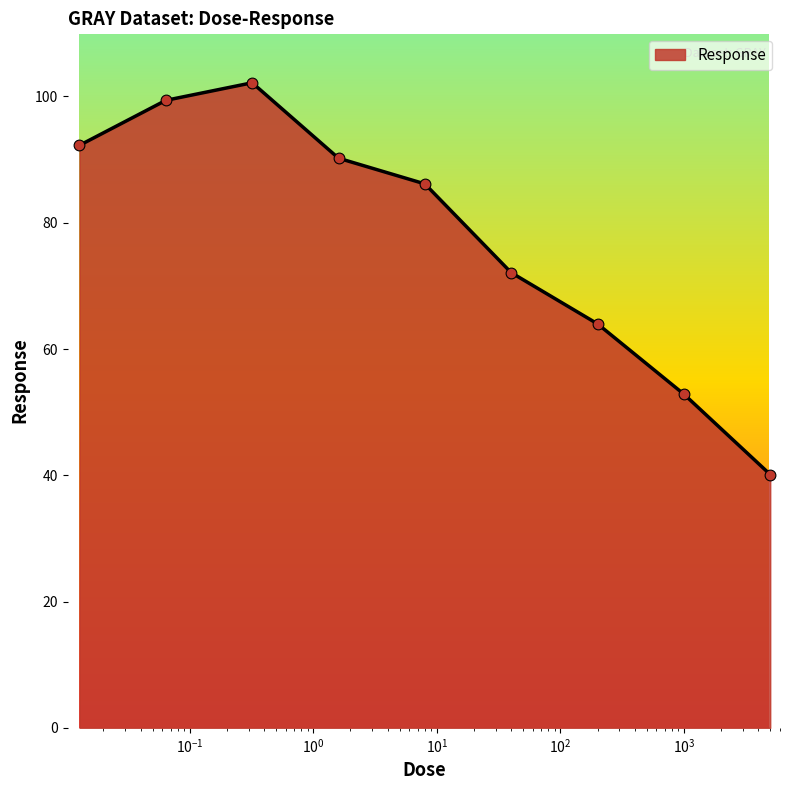

What is the greatest value displayed?

102.2